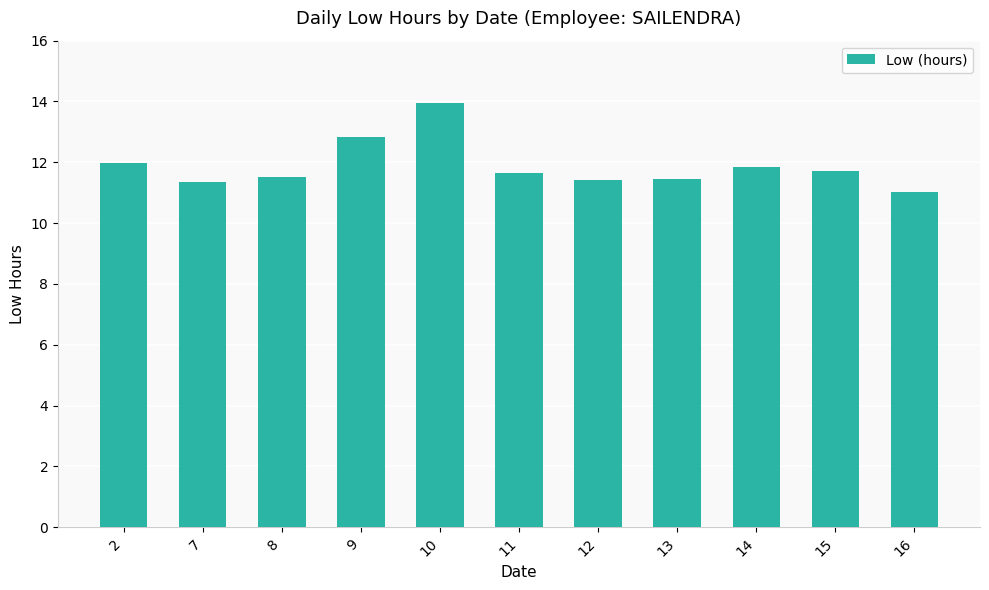

What is the greatest value displayed?

14.0